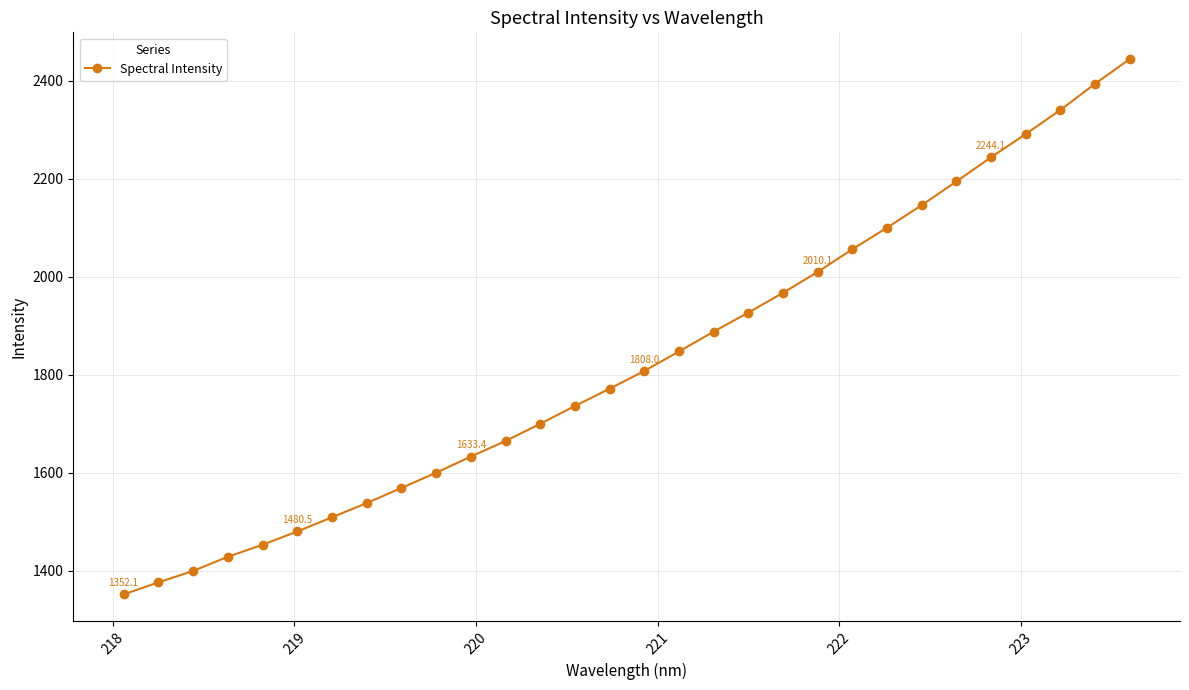

What is the value of the 22nd point from the left?

2056.4